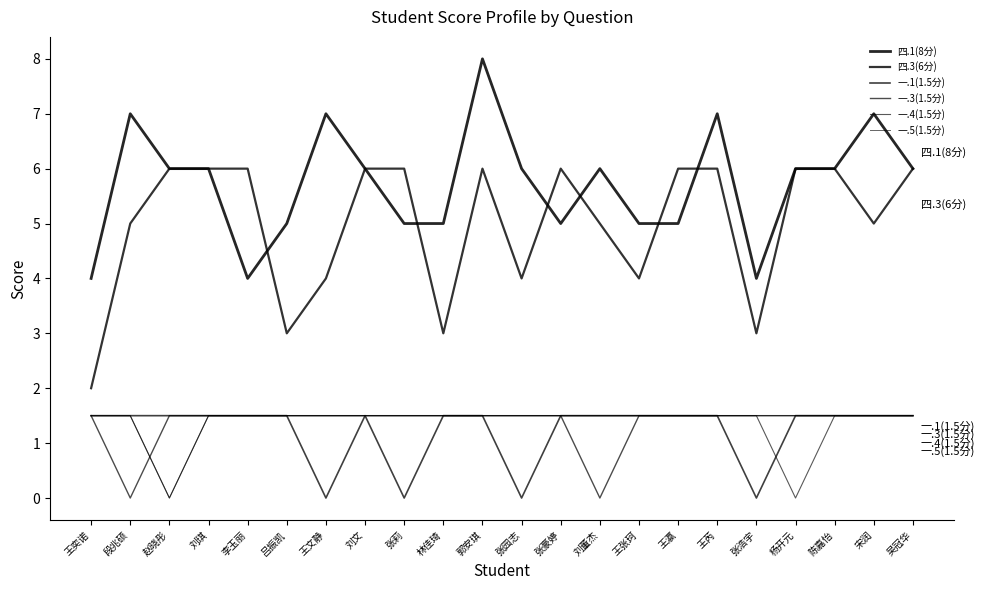

The value of 四.1(8分) at 郭安琪 is 8.0. True or false?

True